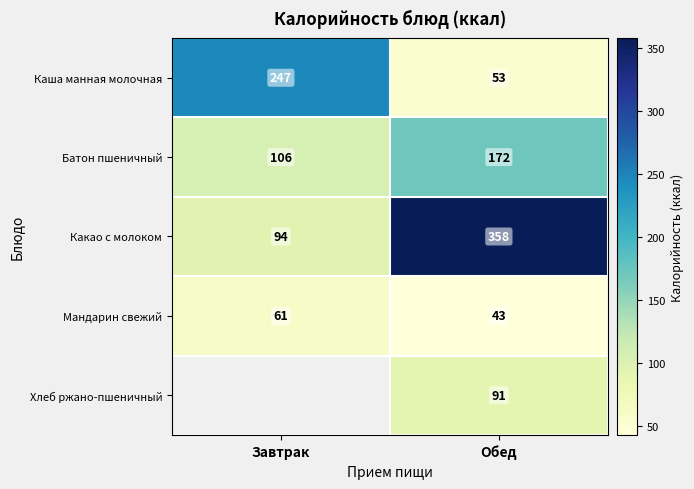

At Обед, list the series in order from smallest to largest.

Мандарин свежий, Каша манная молочная, Хлеб ржано-пшеничный, Батон пшеничный, Какао с молоком